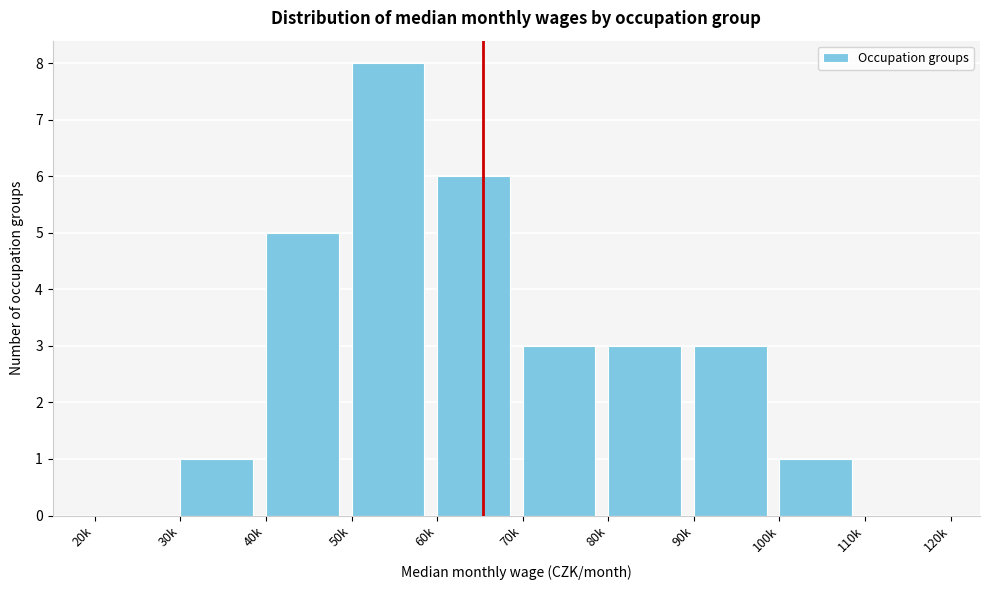

Reading left to right, transcribe all the data shown in this chart.

20k=0	30k=1	40k=5	50k=8	60k=6	70k=3	80k=3	90k=3	100k=1	110k=0